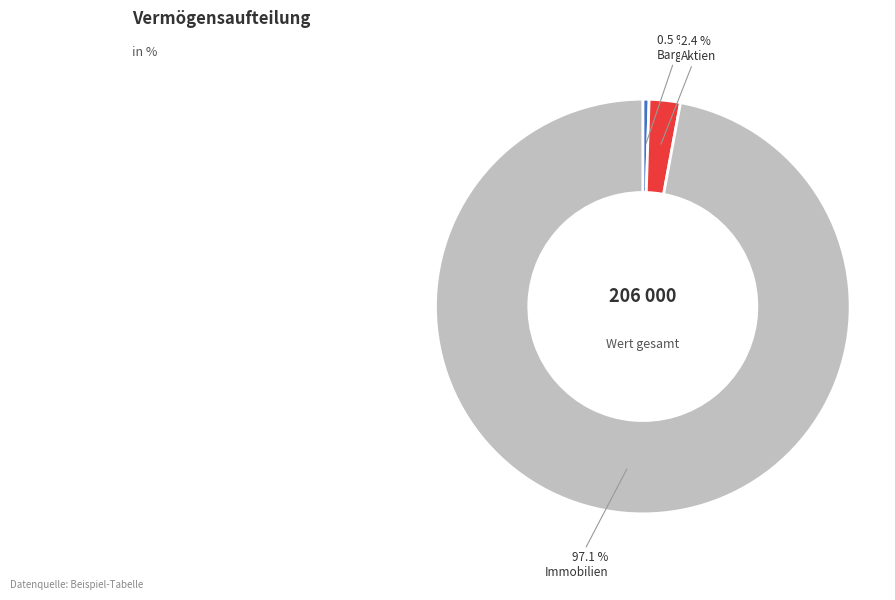

Is it true that Aktien is 2% of the pie?

True